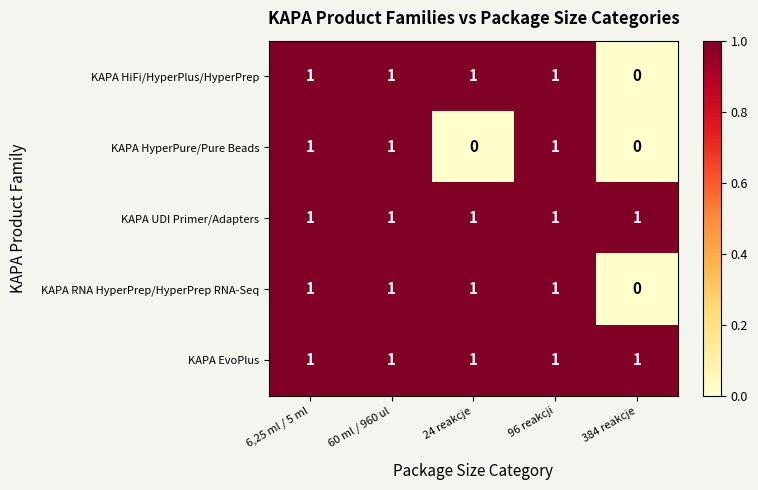

What is the total value across all series at 60 ml / 960 ul?

5